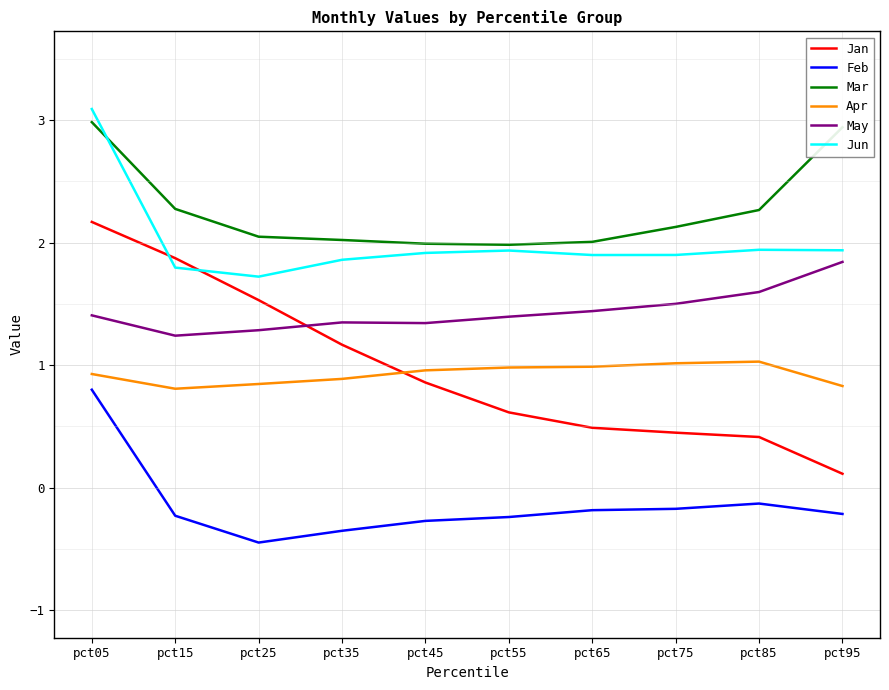

True or false: Mar and May cross at least once.

False